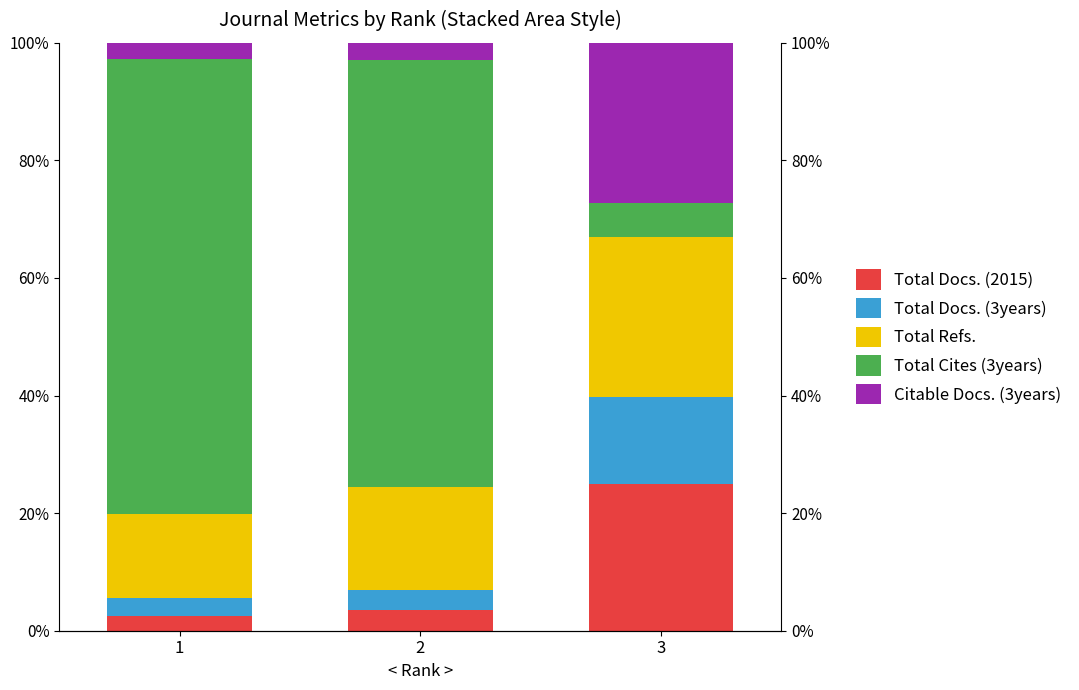

Which series has the largest total across all categories?

Total Cites (3years)